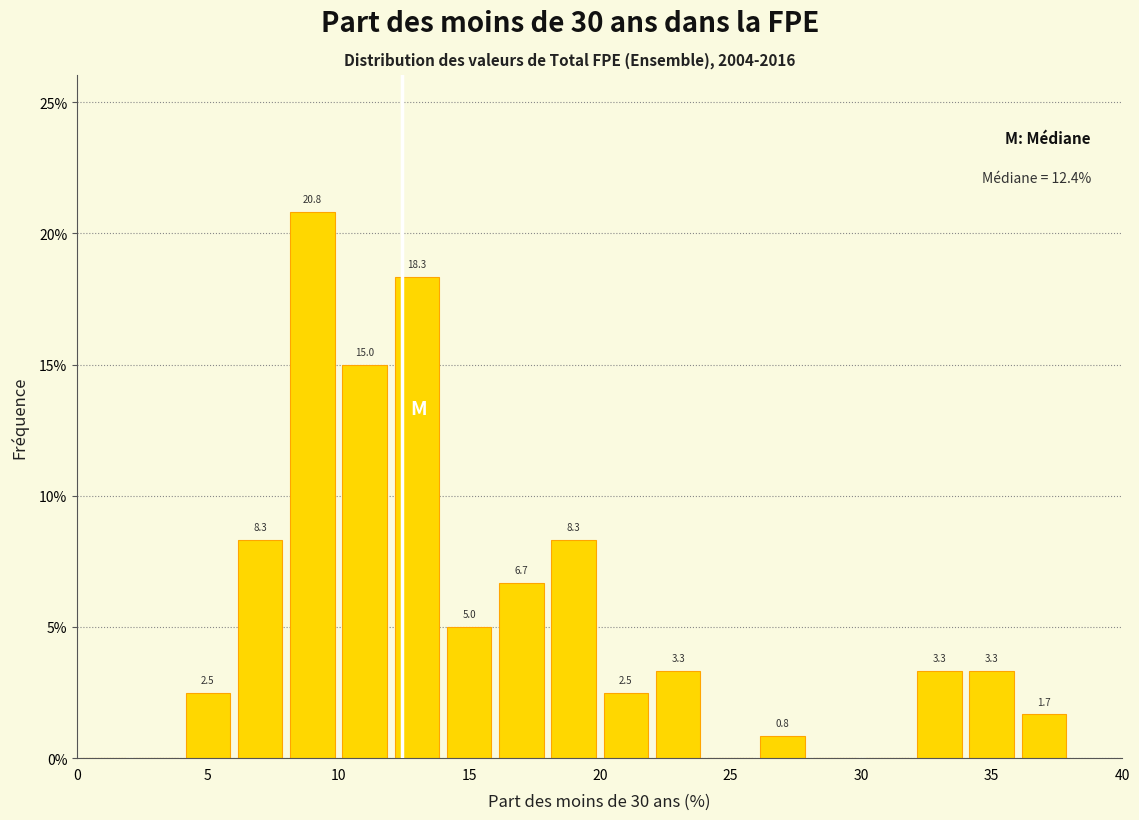

Over which range of the x-axis is the bar tallest?

8 to 10